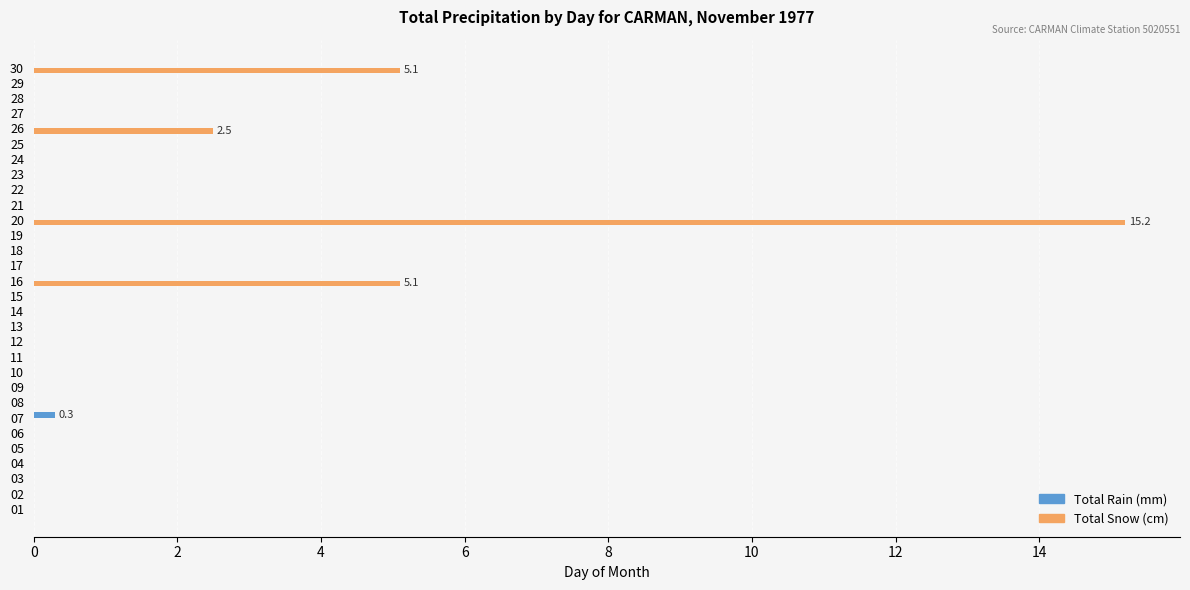

Is it true that Total Snow (cm) equals -10.4 at 13?

False